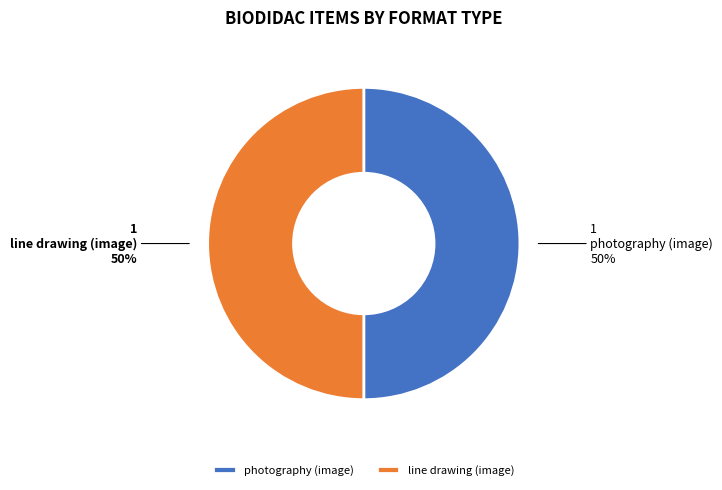

What is the ratio of the value at line drawing (image) to the value at photography (image)?

1.0